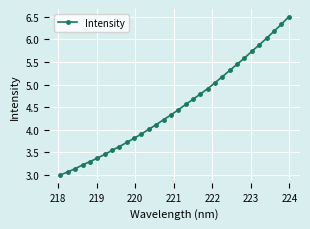

What is the value of the 16th point from the left?

4.3